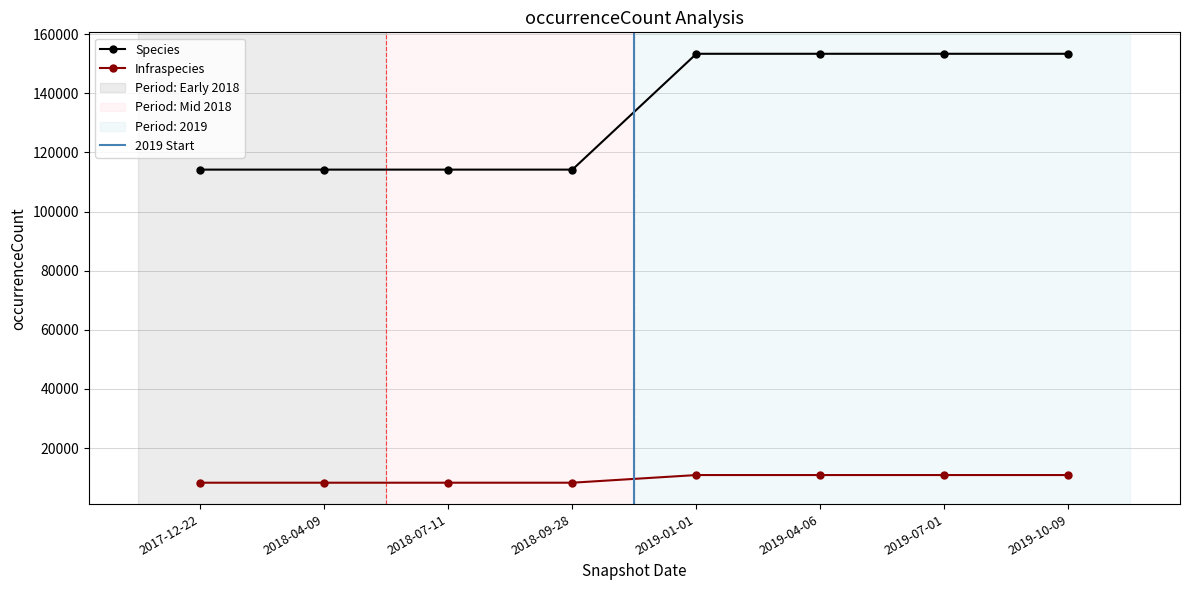

What is the lowest value of the Species series?

114171